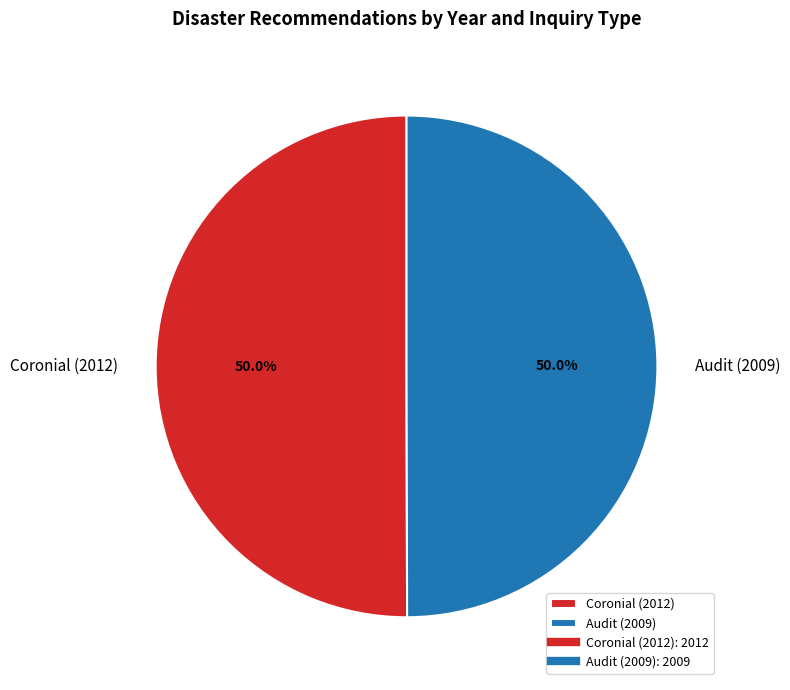

Combined, what portion of the pie is Coronial (2012) and Audit (2009)?

100.0%